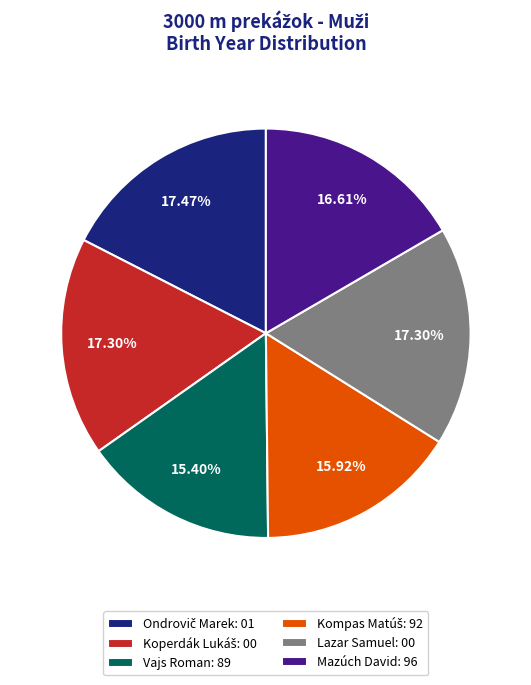

To the nearest percent, what is the difference between the largest and smallest slice percentages?

2%